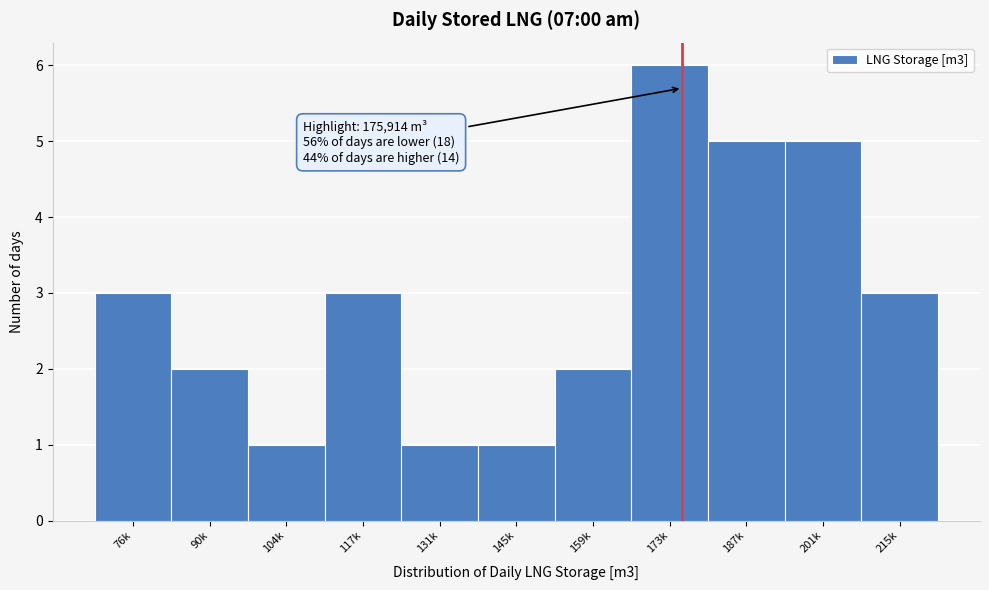

Reading left to right, list all the values displayed in this chart.

76k=3	90k=2	104k=1	117k=3	131k=1	145k=1	159k=2	173k=6	187k=5	201k=5	215k=3